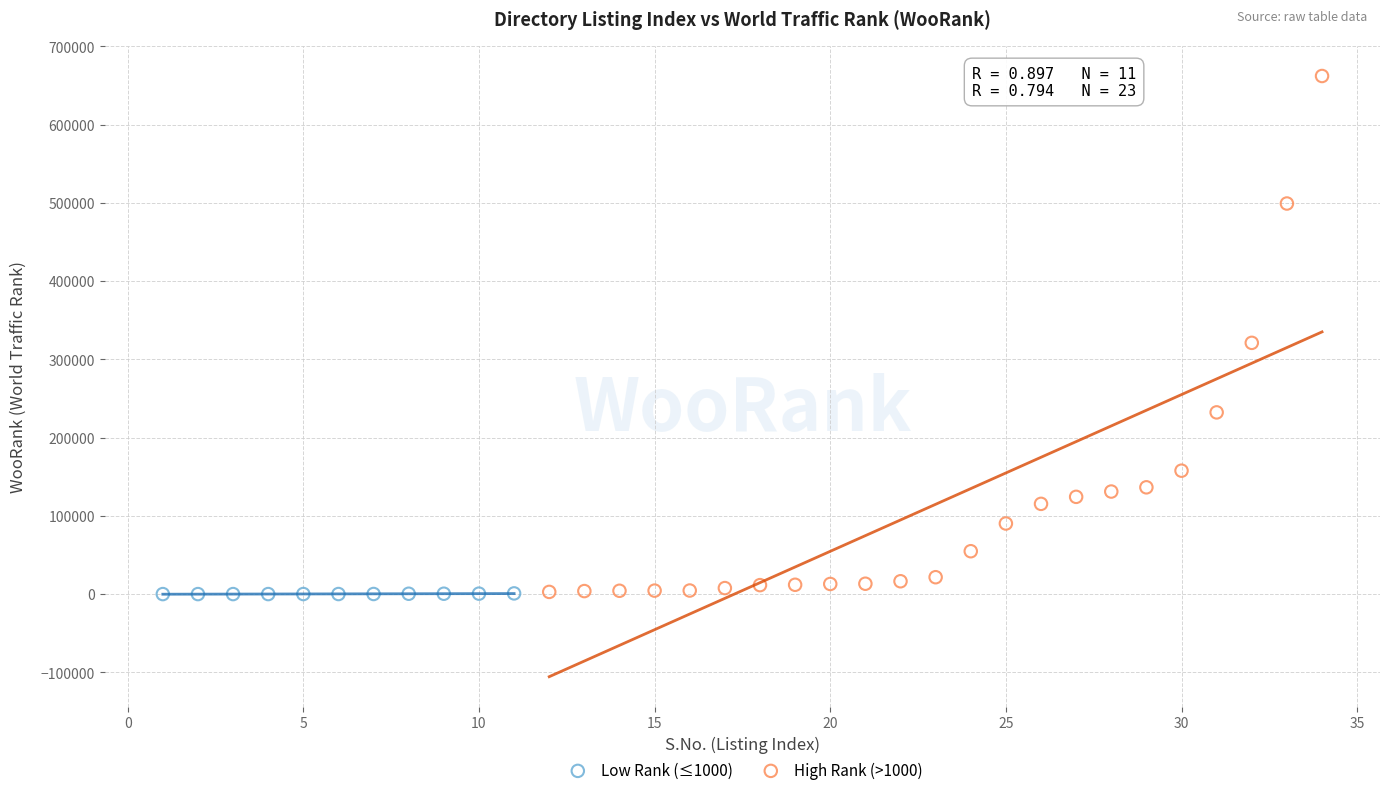

Which series contains the highest Y value?

High Rank (>1000)